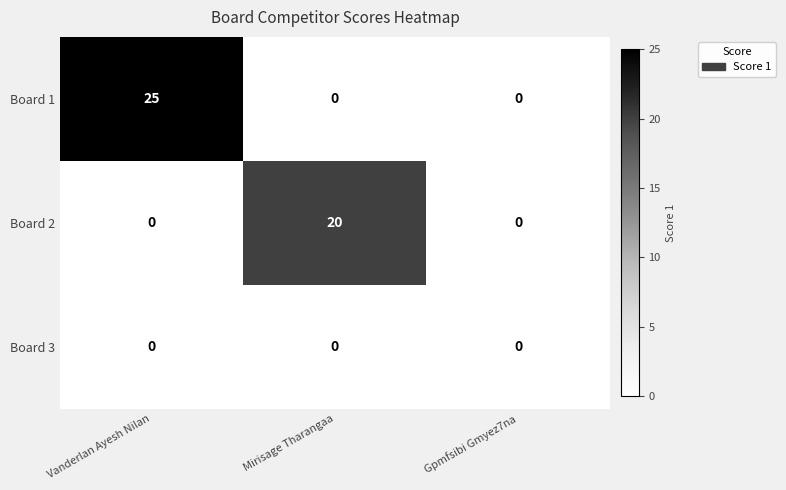

Between Mirisage Tharangaa and Gpmfsibi Gmyez7na, which series saw the biggest shift?

Board 2